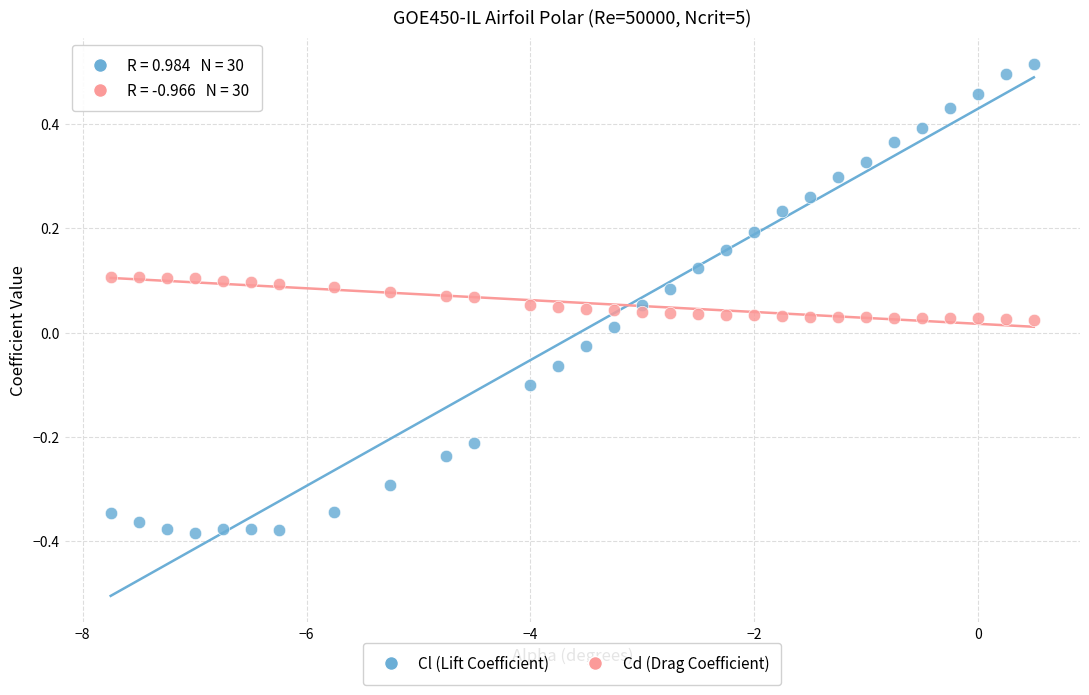

Which series contains the lowest Y value?

Cl (Lift Coefficient)